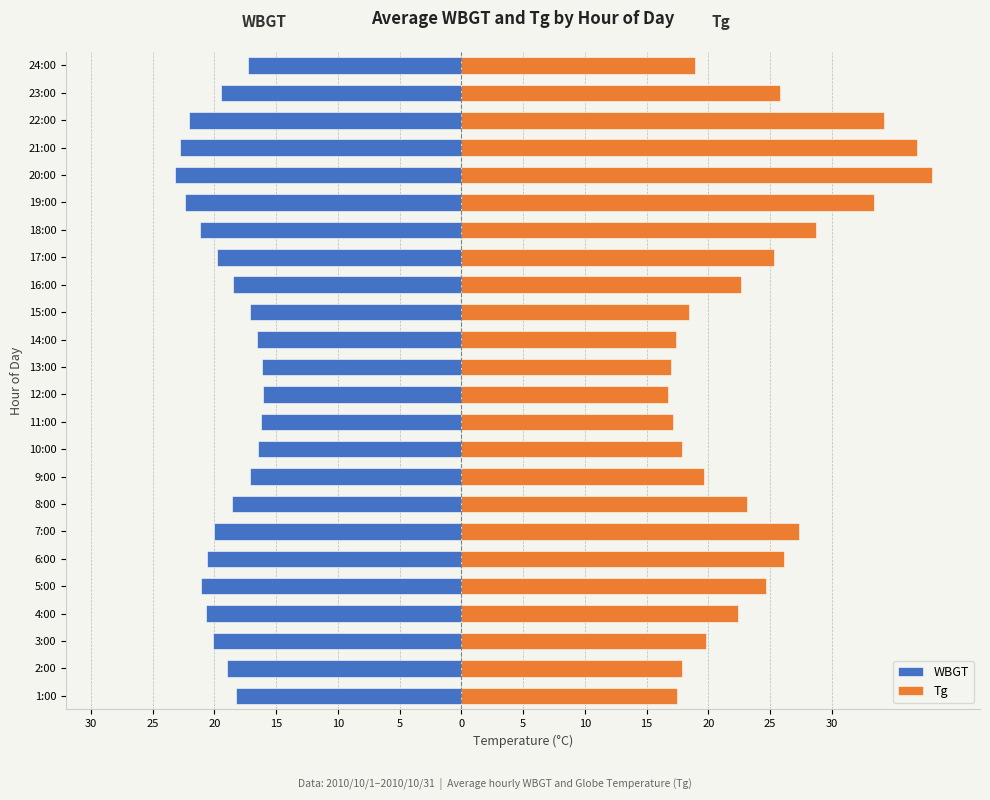

How many bars are there in each group?

2